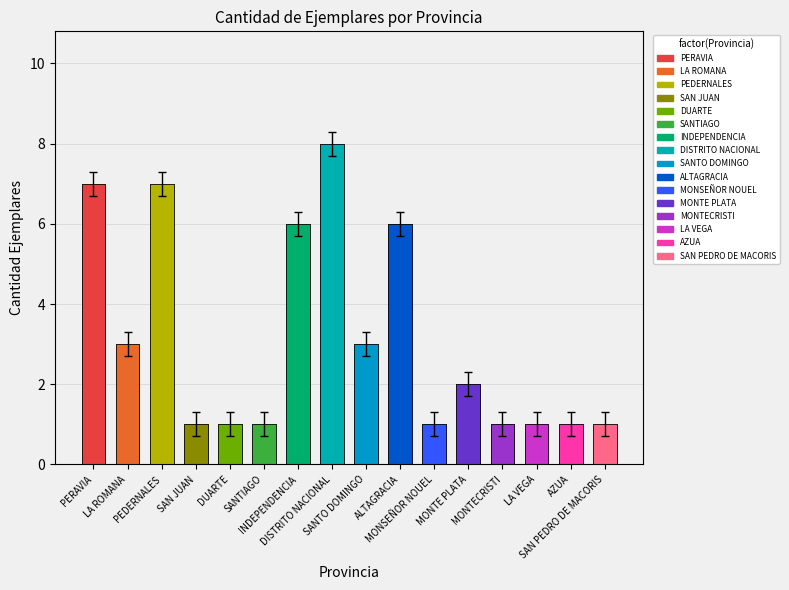

Rank the categories by value from highest to lowest.

DISTRITO NACIONAL, PERAVIA, PEDERNALES, INDEPENDENCIA, ALTAGRACIA, LA ROMANA, SANTO DOMINGO, MONTE PLATA, SAN JUAN, DUARTE, SANTIAGO, MONSEÑOR NOUEL, MONTECRISTI, LA VEGA, AZUA, SAN PEDRO DE MACORIS